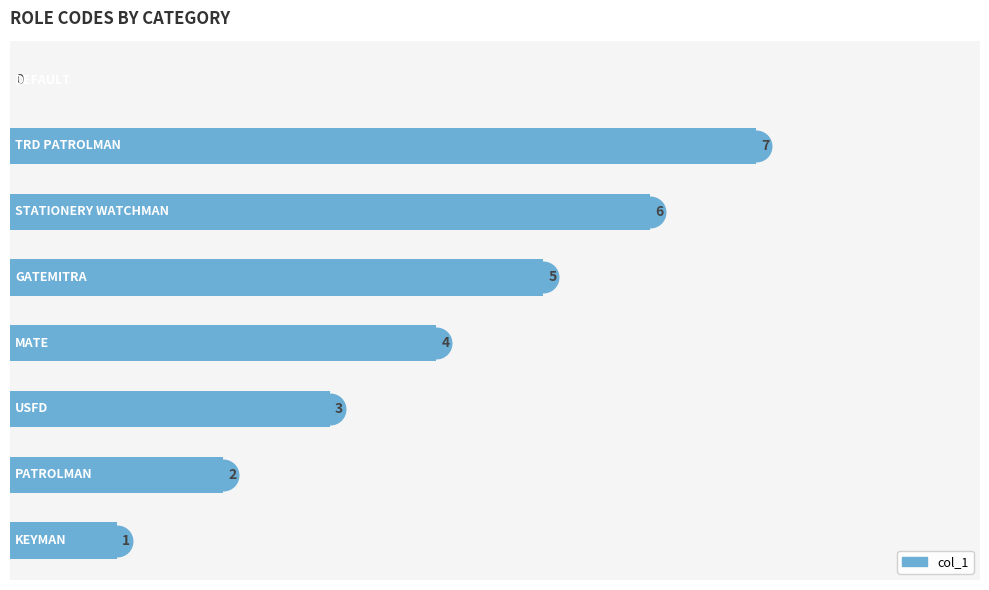

What is the sum of all values?

28